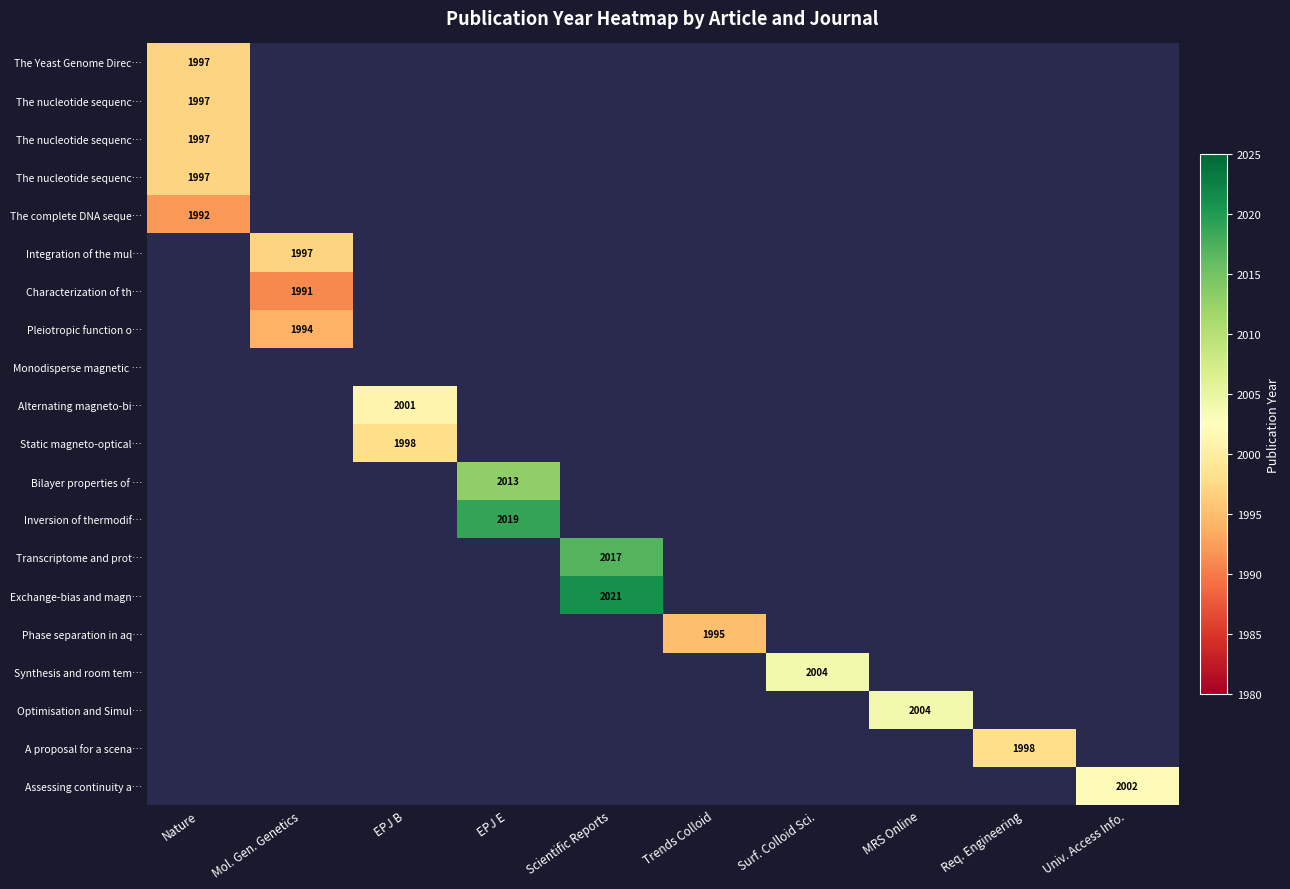

What is the minimum value shown in the chart?

1991.0